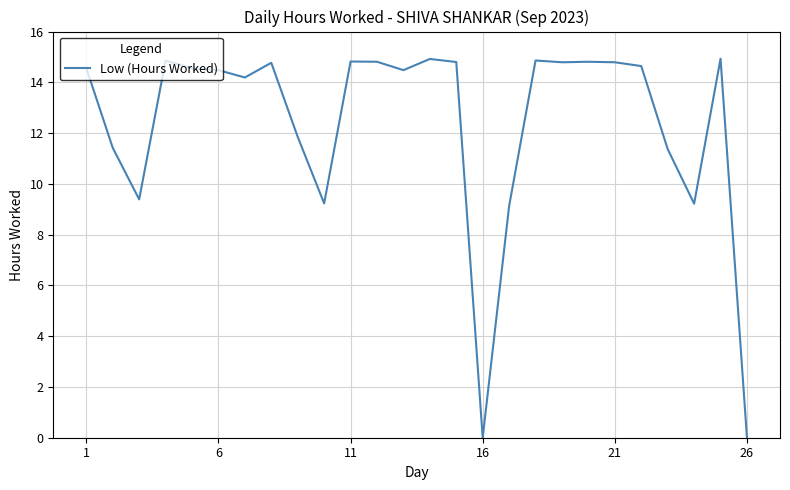

What is the maximum value shown in the chart?

14.9